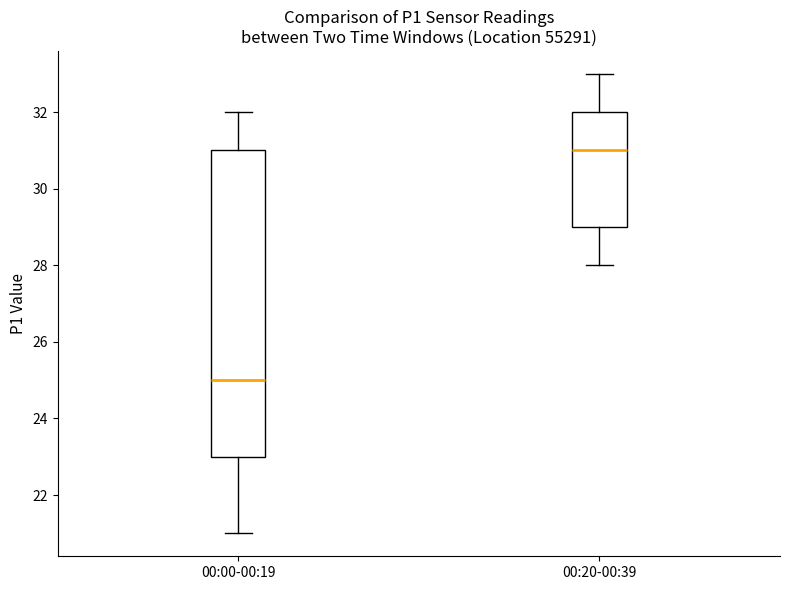

Reading left to right, read every box against the y-axis: the position of its median line, the range the box covers, and the ends of its whiskers. The values are not printed on the chart, so give them approximately, as read against the axis.

00:00-00:19: median 25, box 23 to 31, whiskers 21 to 32
00:20-00:39: median 31, box 29 to 32, whiskers 28 to 33